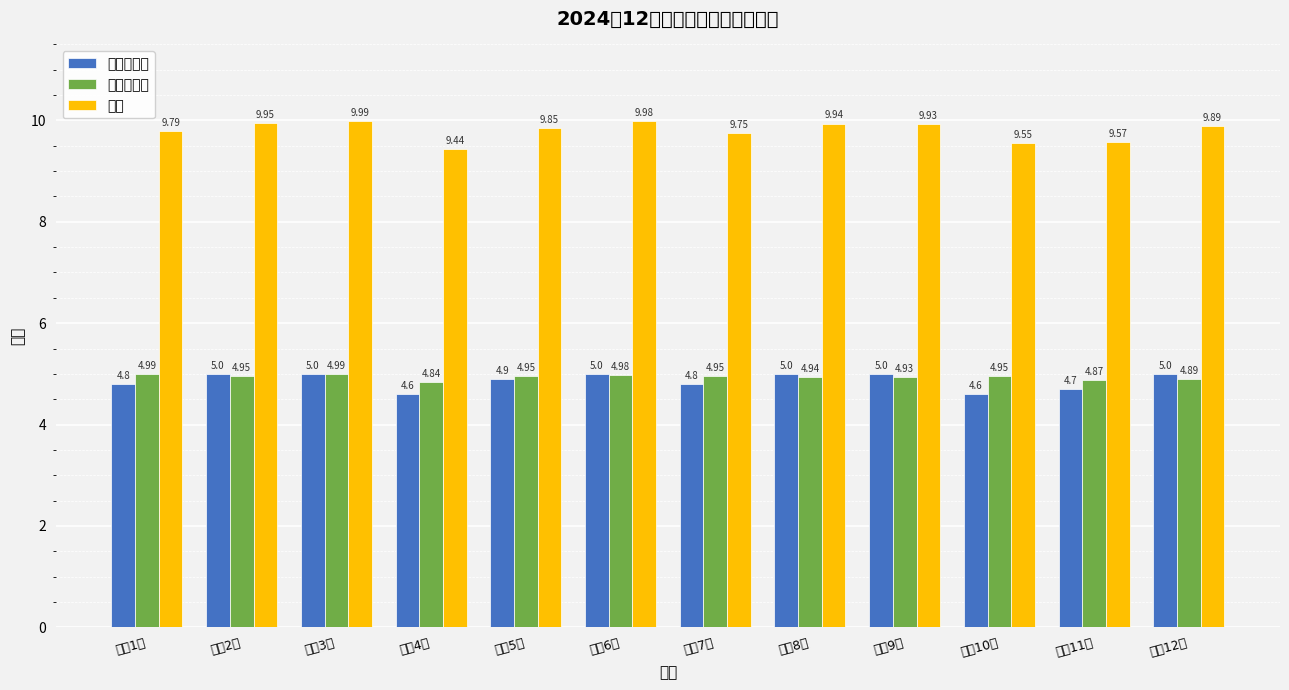

The 德育处评分 series shows 5.0 at 高二12班. True or false?

True